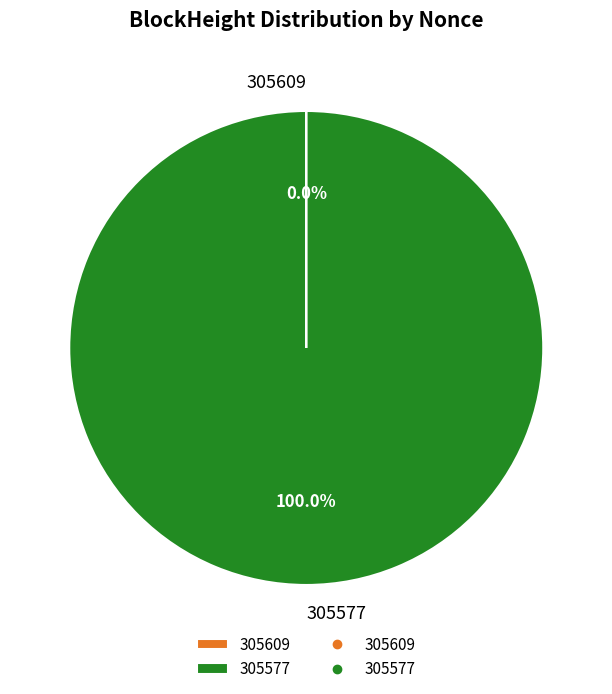

Is 305577 the majority of the pie?

Yes